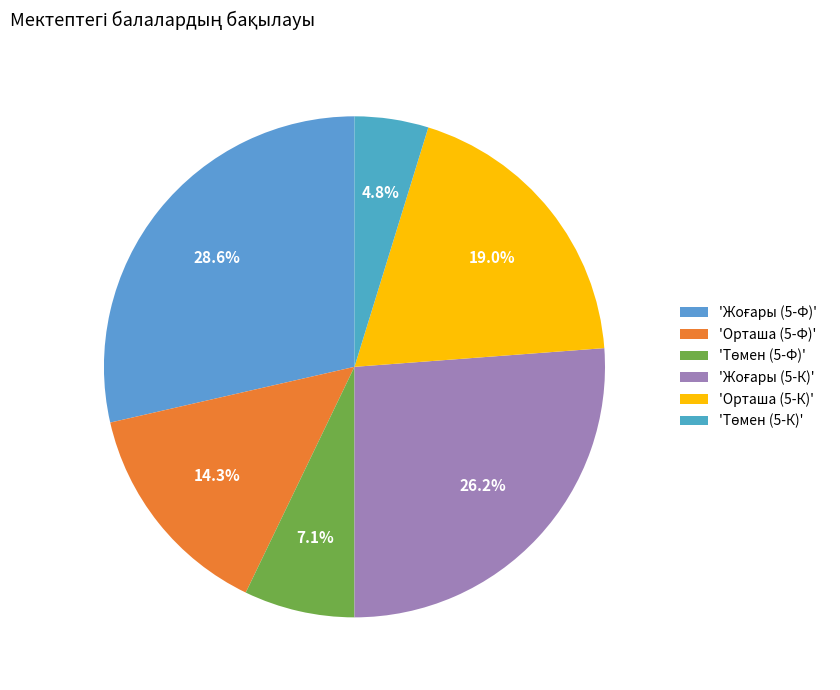

How many segments does this pie chart have?

6